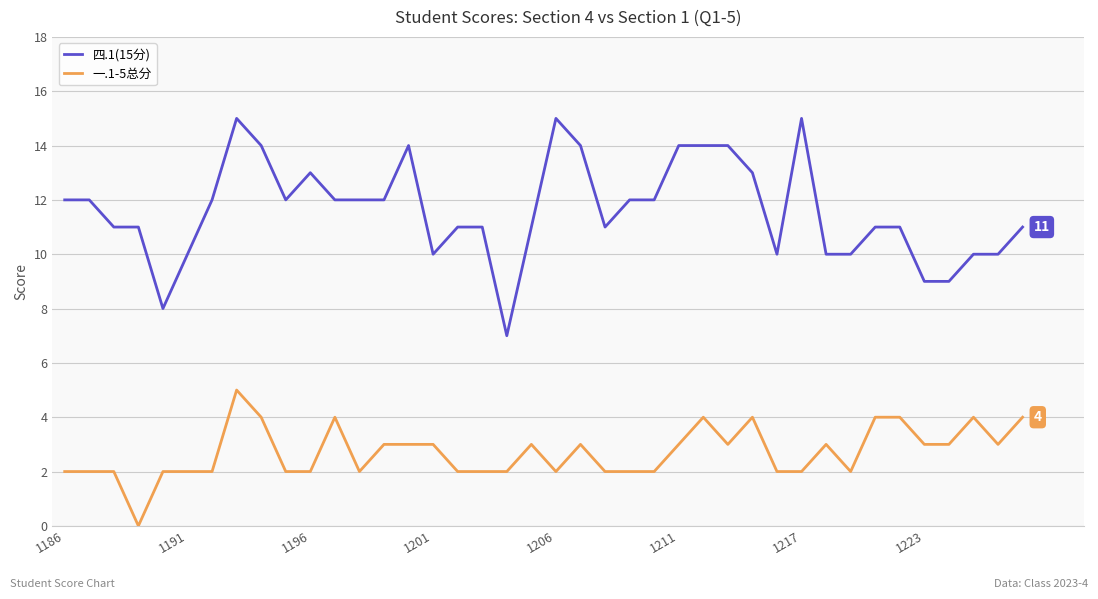

List the series in order of their overall mean, highest first.

四.1(15分), 一.1-5总分